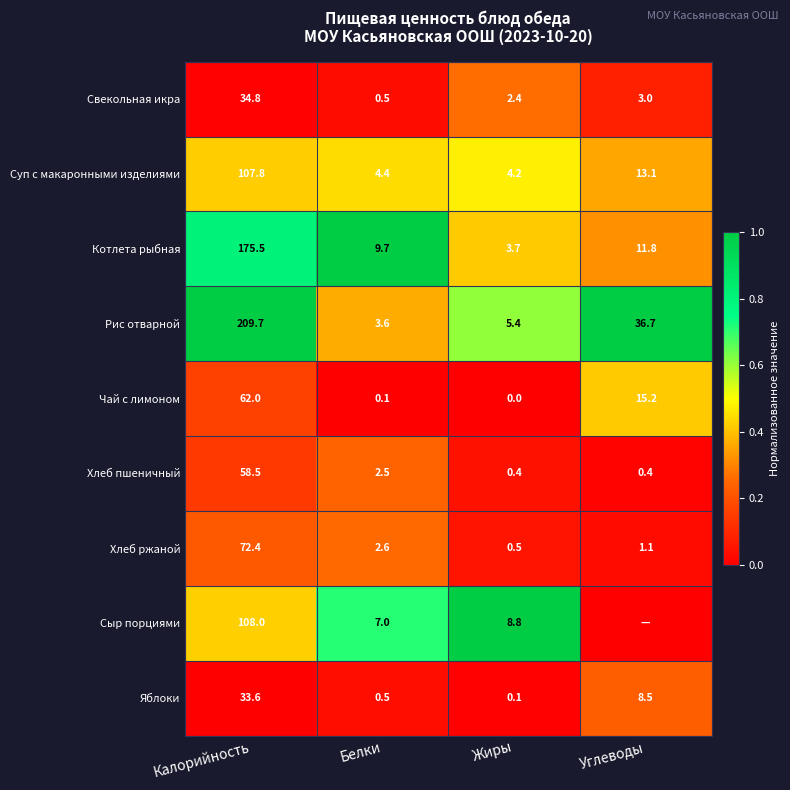

How many distinct data groups are displayed?

9